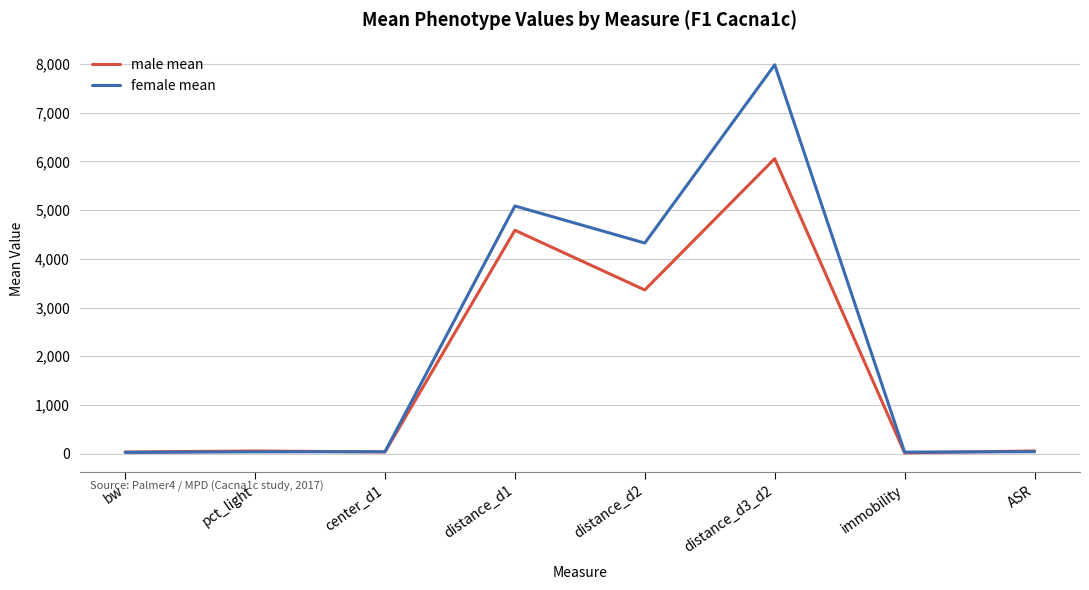

Rank the series by their average value, from lowest to highest.

male mean, female mean